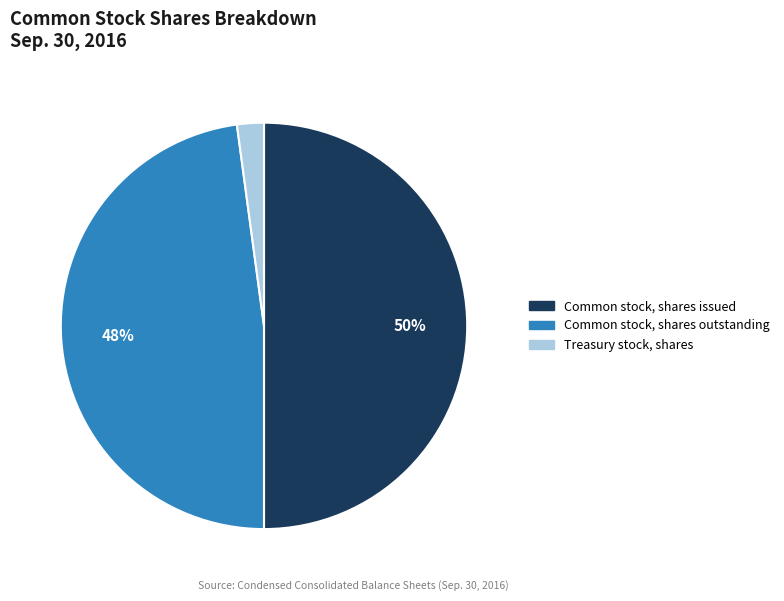

What is the smallest slice in the pie chart?

Treasury stock, shares